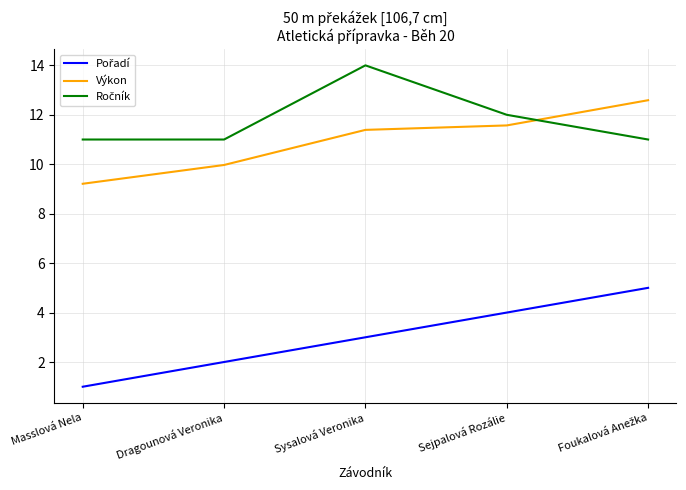

What is the spread (max minus min) of values at Sysalová Veronika?

11.0